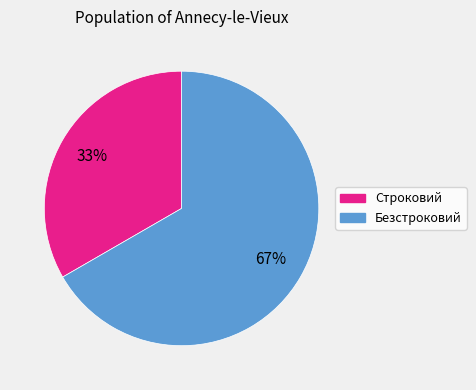

True or false: Безстроковий accounts for 67% of the total.

True